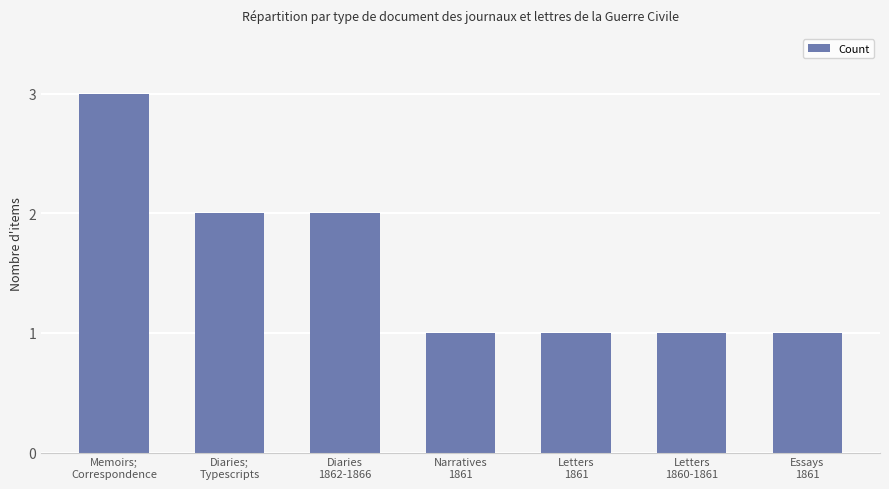

What is the value of the 7th bar from the left?

1